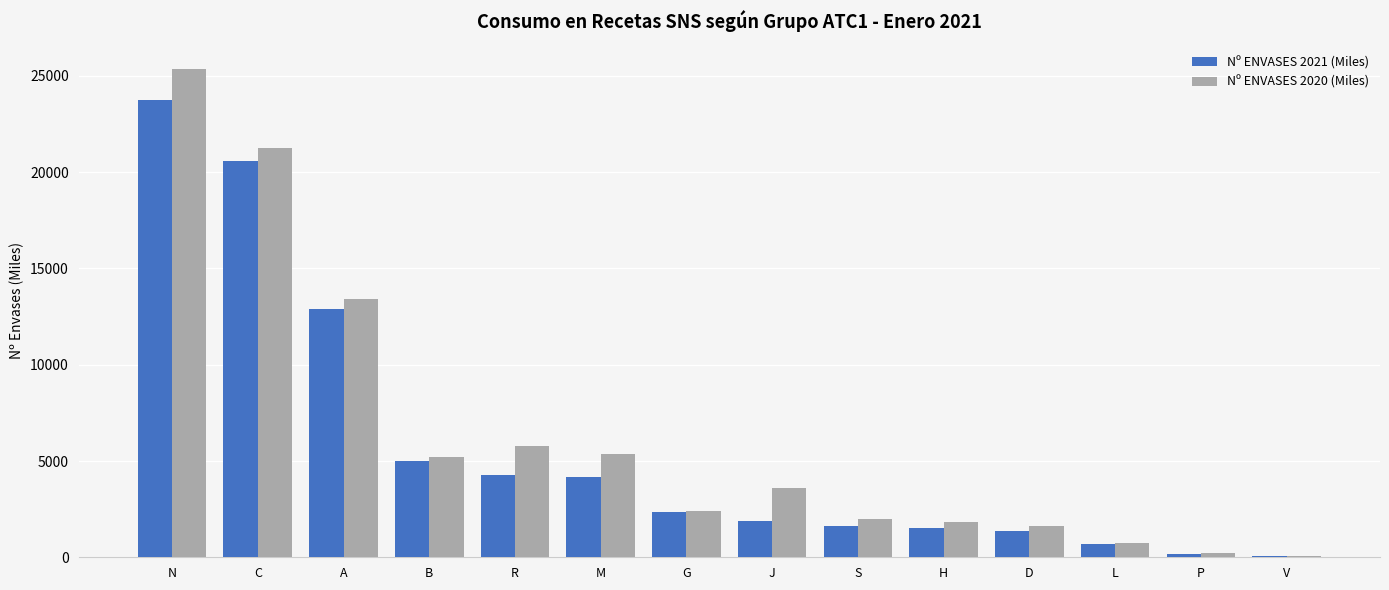

What is the difference between the Nº ENVASES 2020 (Miles) values at R and M?

409.9